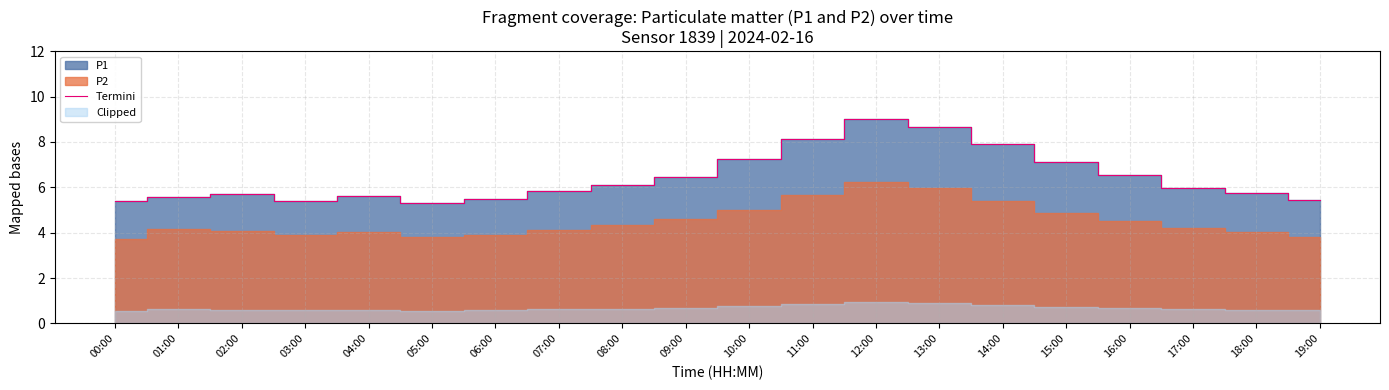

How many interior local valleys (lower than both neighbors) does the data have?

2